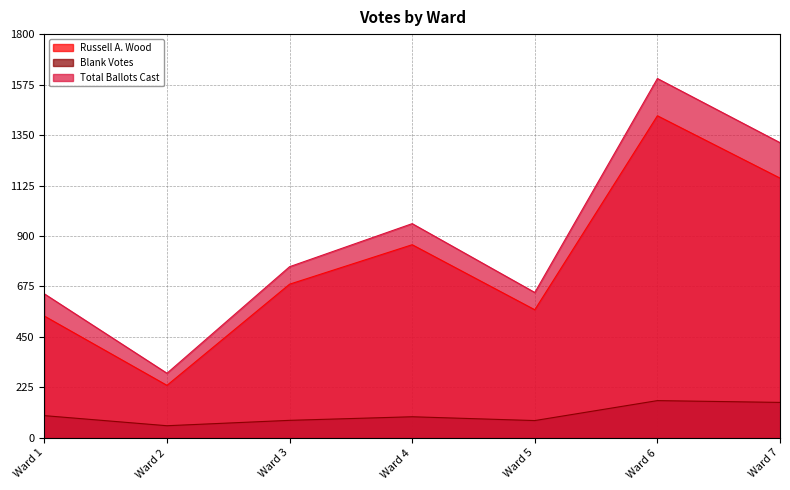

Between Ward 1 and Ward 5, which is larger?

Ward 5